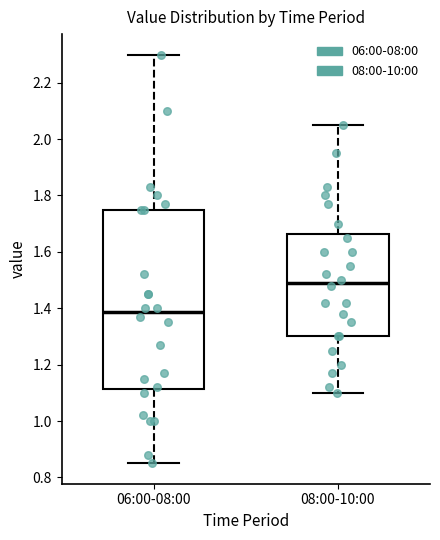

Which box has the lowest median line?

06:00-08:00